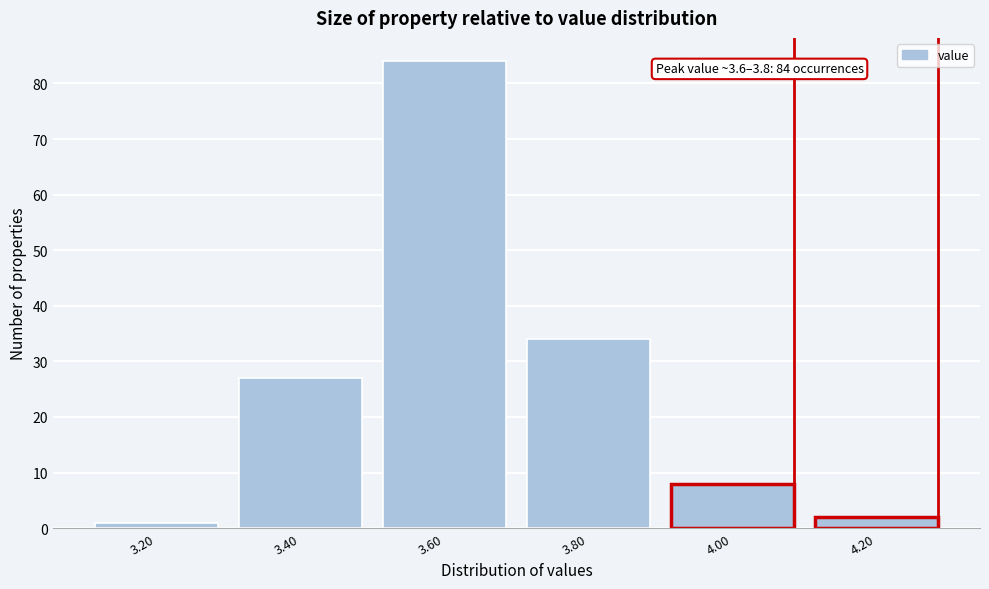

Reading left to right, extract all data points from this chart.

1	27	84	34	8	2